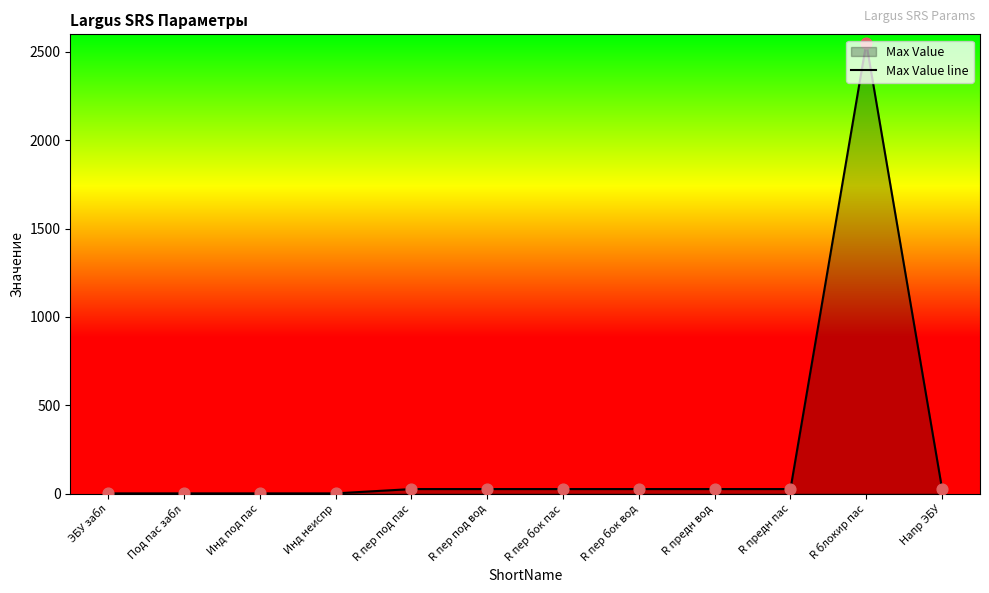

Between ЭБУ забл and R предн вод, which is larger?

R предн вод